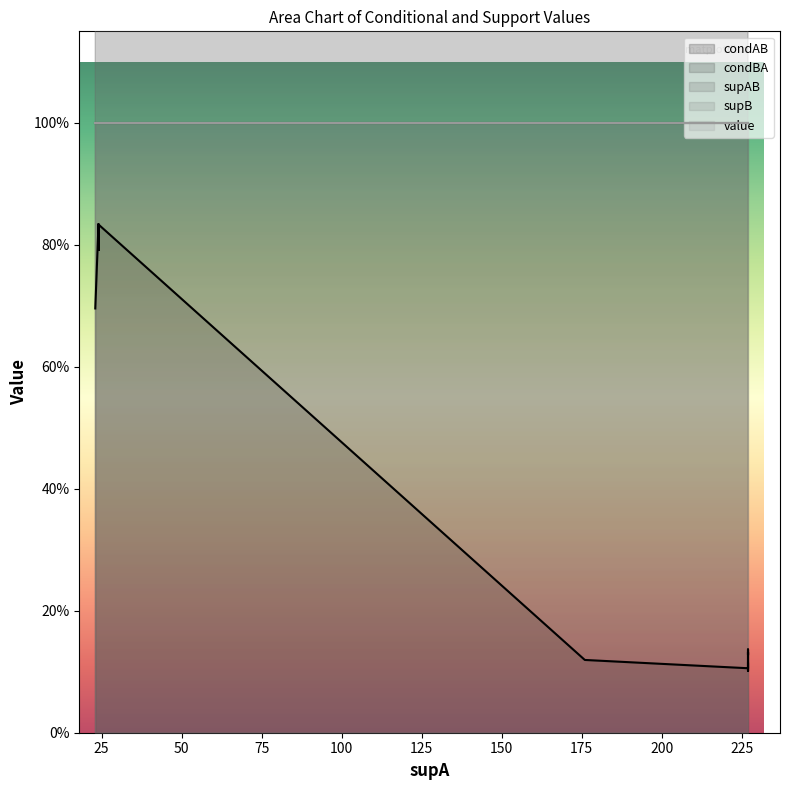

Reading right to left, extract all data points from this chart.

condAB: 0.8	0.8	0.8	0.8	0.8	0.8	0.8	0.8	0.8	0.8	0.7	0.1	0.1	0.1	0.1	0.1	0.1	0.1	0.1	0.1
condBA: 1.0	1.0	1.0	1.0	1.0	1.0	1.0	1.0	1.0	1.0	1.0	1.0	1.0	1.0	1.0	1.0	1.0	1.0	1.0	1.0
supAB: 20.0	19.0	20.0	20.0	20.0	19.0	19.0	20.0	20.0	20.0	16.0	21.0	21.0	21.0	31.0	24.0	29.0	30.0	26.0	23.0
supB: 20.0	19.0	20.0	20.0	20.0	19.0	19.0	20.0	20.0	20.0	16.0	21.0	21.0	21.0	31.0	24.0	29.0	30.0	26.0	23.0
value: 1.0	1.0	1.0	1.0	1.0	1.0	1.0	1.0	1.0	1.0	1.0	1.0	1.0	1.0	1.0	1.0	1.0	1.0	1.0	1.0